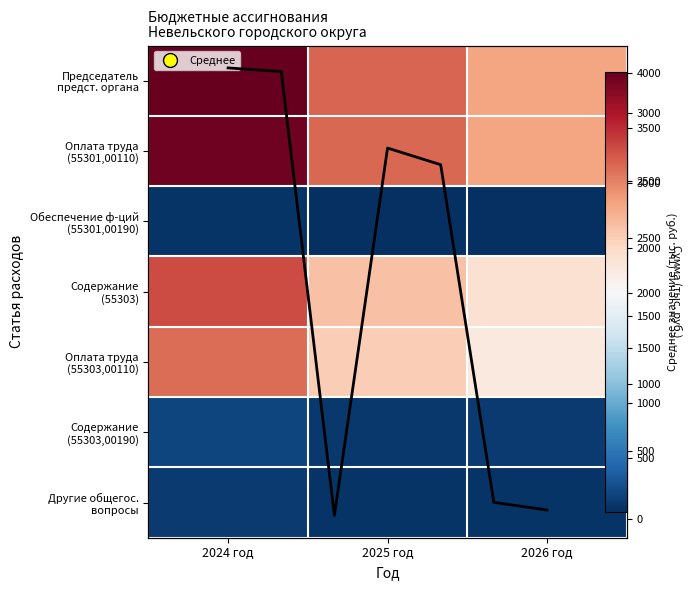

What is the sum of all Содержание (55303,00190) values?

368.7